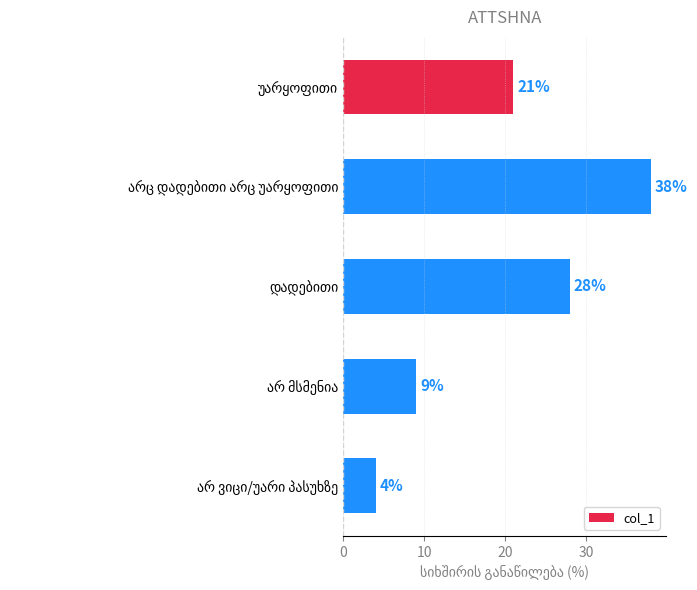

What is the maximum value shown in the chart?

38